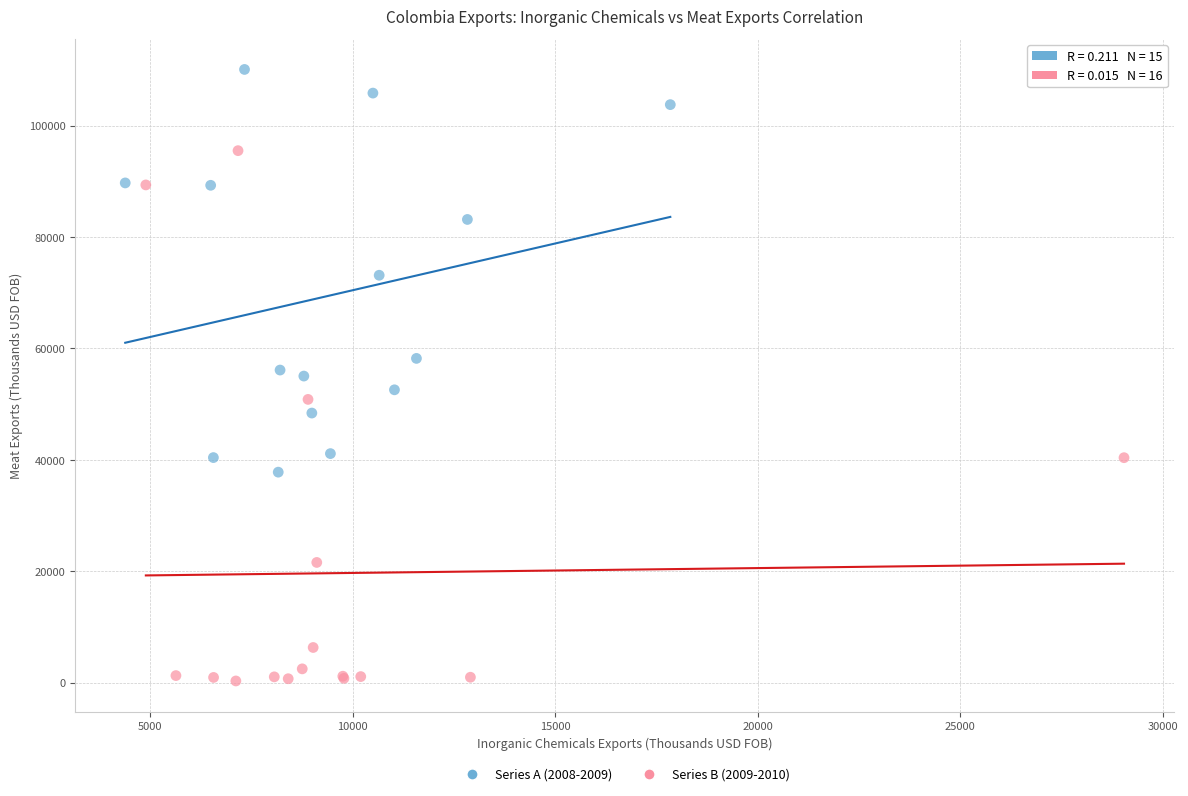

Which series contains the lowest Y value?

Series B (2009-2010)